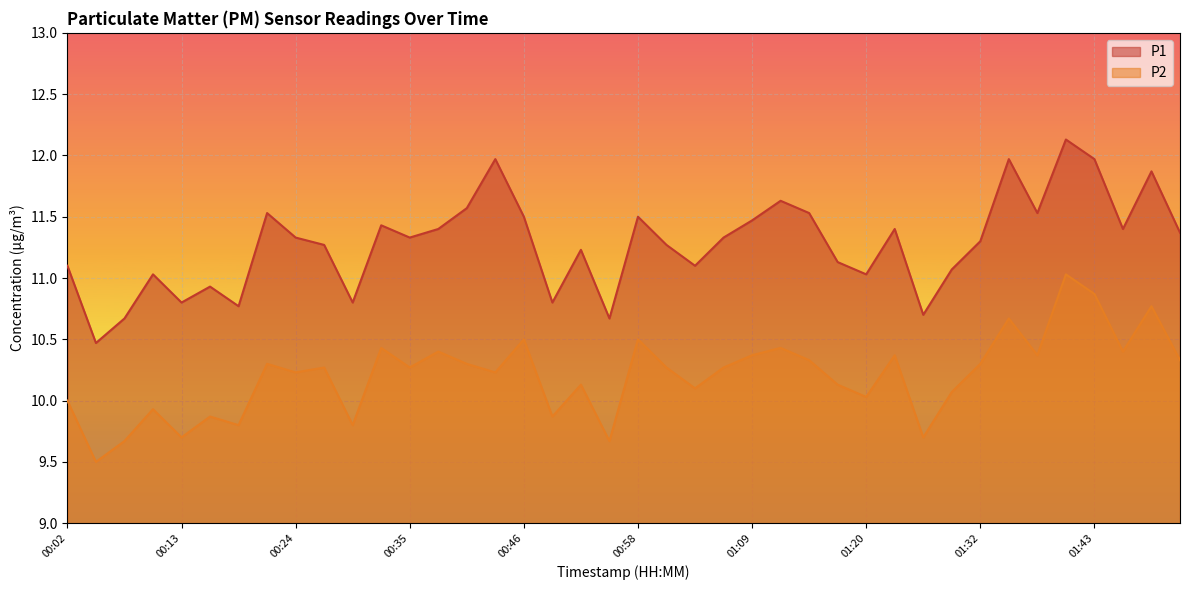

The P1 series shows 11.5 at 00:21. True or false?

True